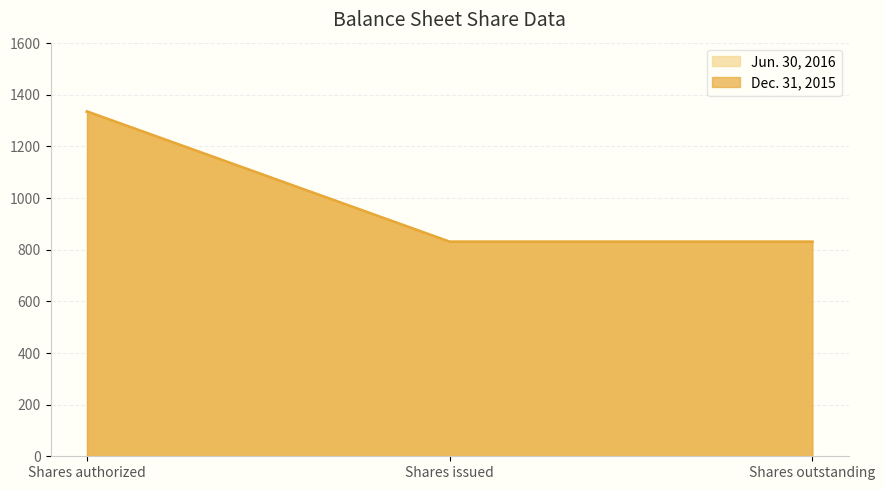

Is the value of Jun. 30, 2016 at Shares authorized greater than the value of Dec. 31, 2015 at Shares issued?

Yes